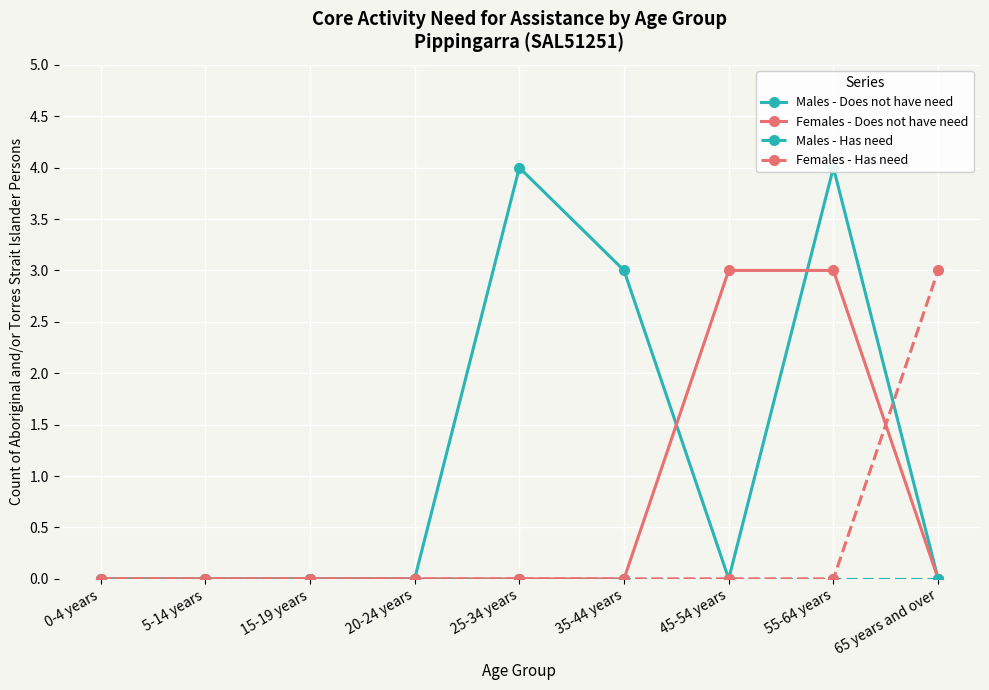

Rank the categories by Males - Has need value from highest to lowest.

0-4 years, 5-14 years, 15-19 years, 20-24 years, 25-34 years, 35-44 years, 45-54 years, 55-64 years, 65 years and over